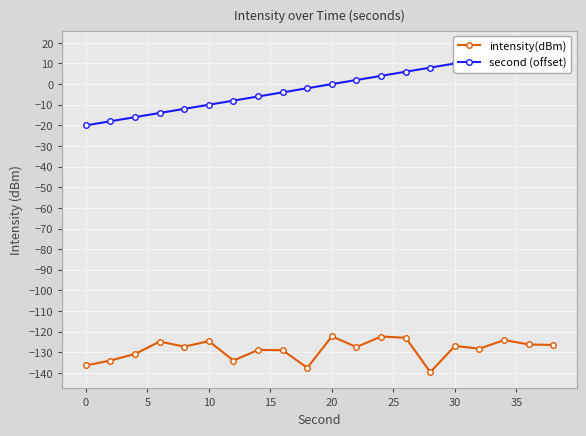

True or false: intensity(dBm) has more than 0 interior local peaks.

True